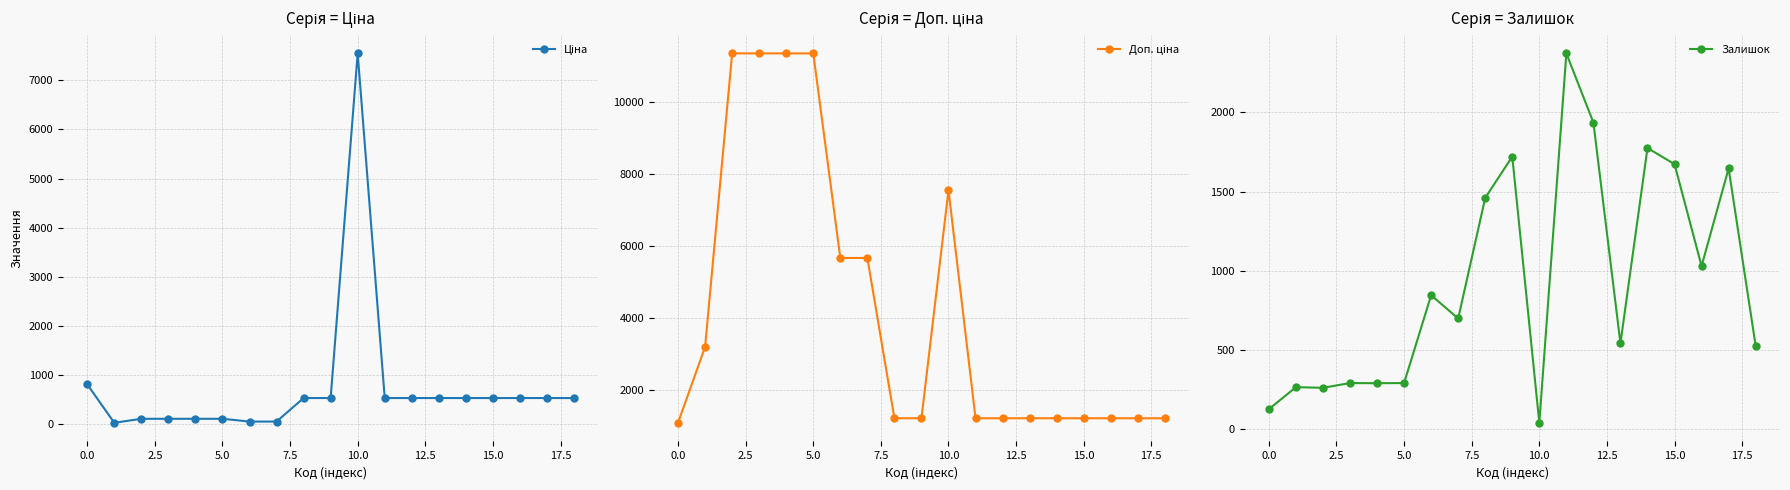

Is this an area chart (filled region under the line)?

No